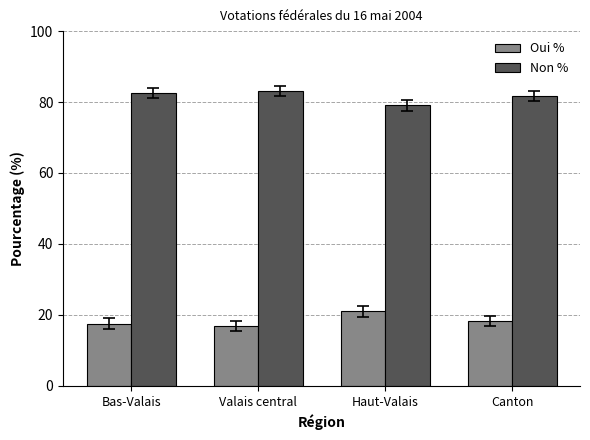

What is the total value across all series at Bas-Valais?

100.0